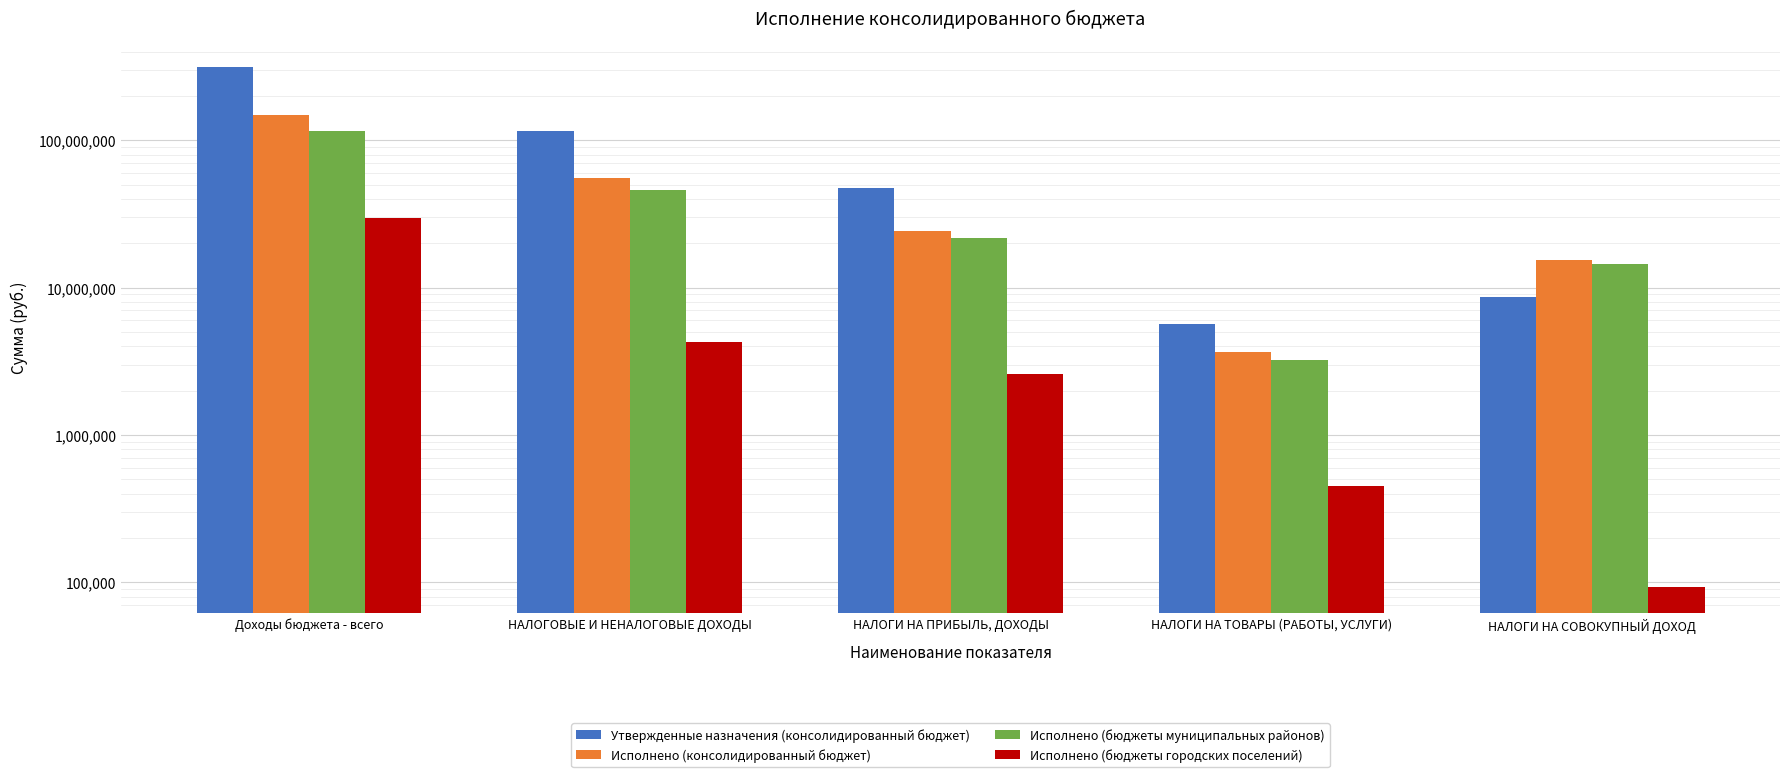

Does the chart contain any negative values?

No